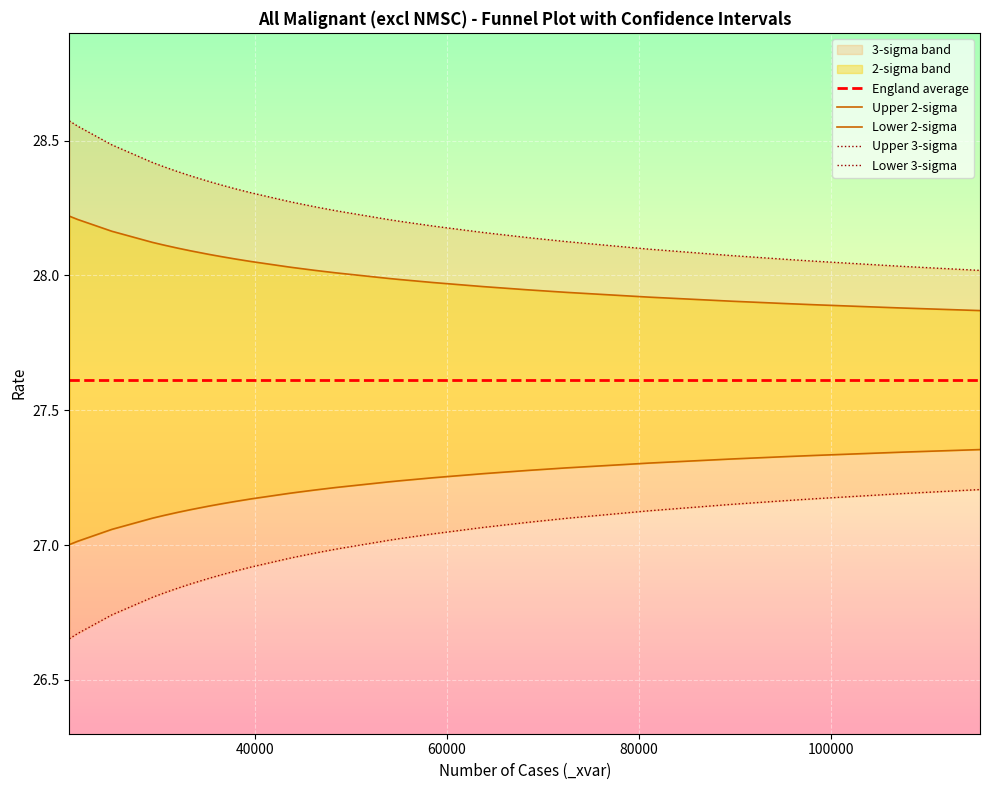

How many values in the Upper 2-sigma series are below 28?

13